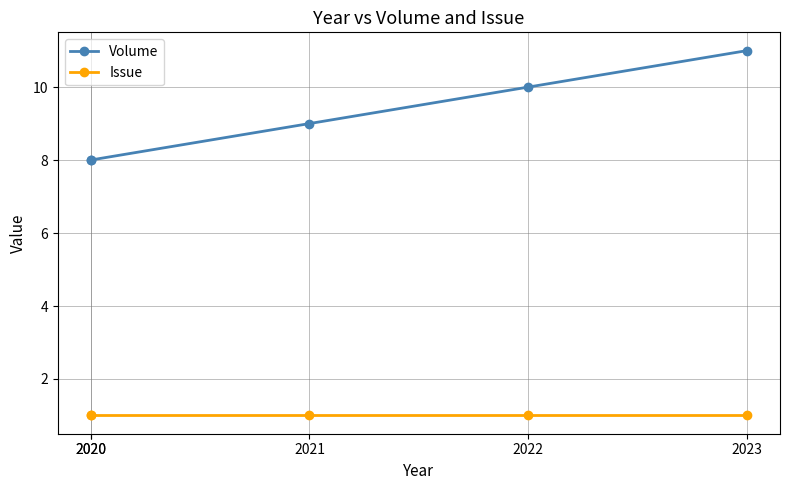

What are all the series names shown in the legend?

Volume, Issue